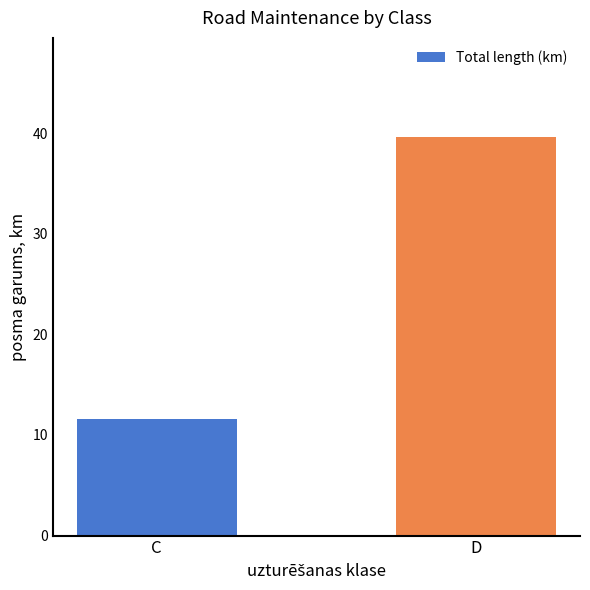

What is the value of the 2nd bar from the left?

39.6